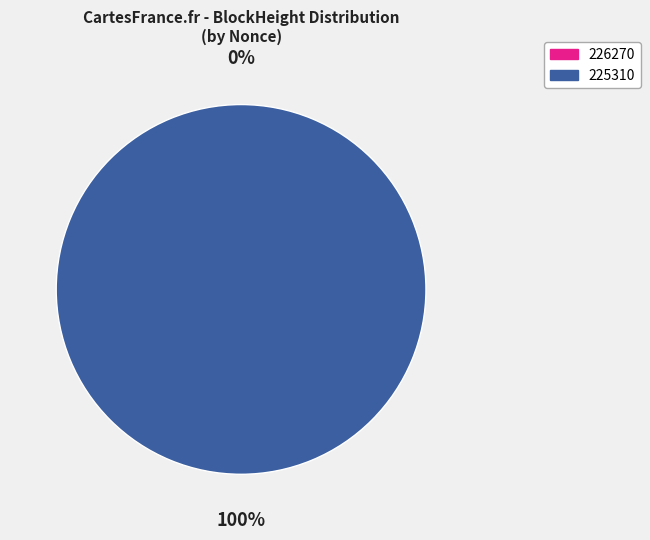

Does 225310 account for over 50% of the chart?

Yes